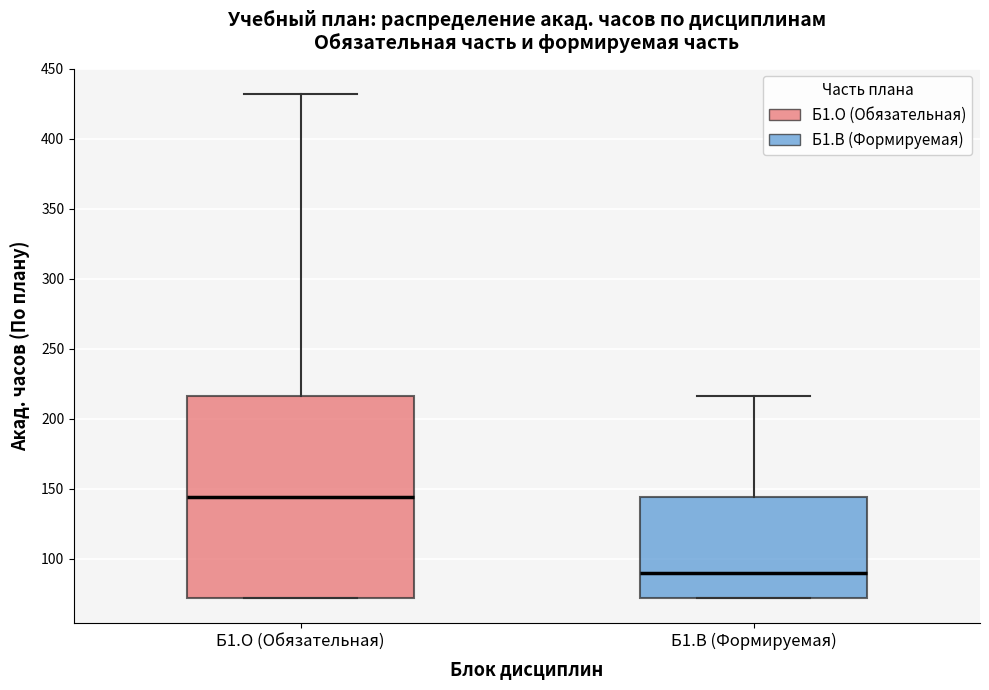

Reading left to right, transcribe this box plot: for each box, give where its median line is, the range the box spans, and where its two whiskers end, as read against the y-axis. The values are not printed on the chart, so give them approximately, as read against the axis.

Б1.О (Обязательная): median 145, box 70 to 215, whiskers 70 to 430
Б1.В (Формируемая): median 90, box 70 to 145, whiskers 70 to 215